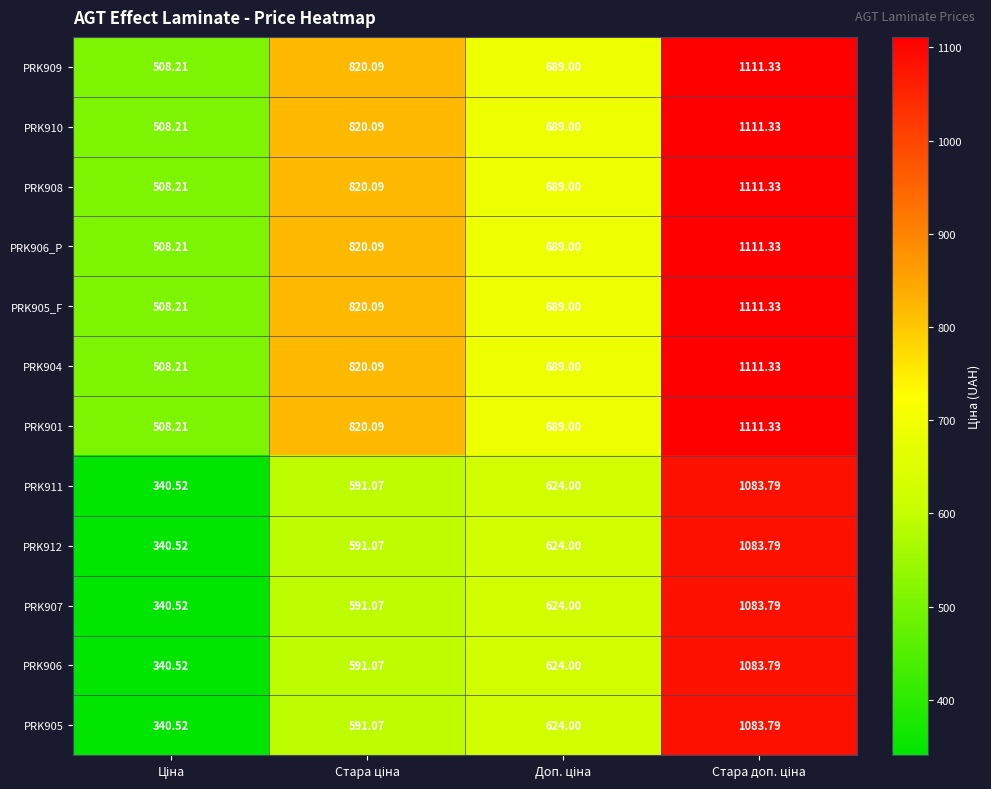

How many data points in PRK908 are less than 820?

2